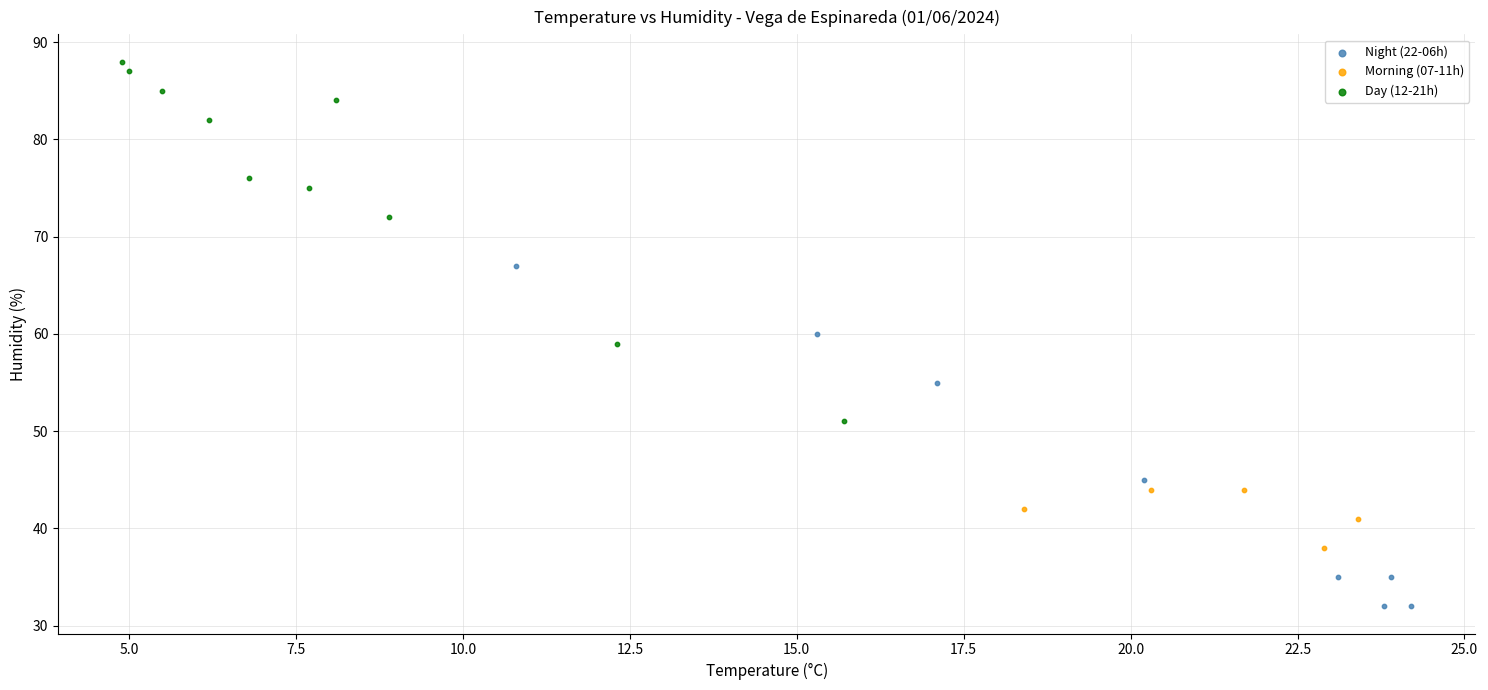

Which series reaches the maximum Y coordinate?

Day (12-21h)